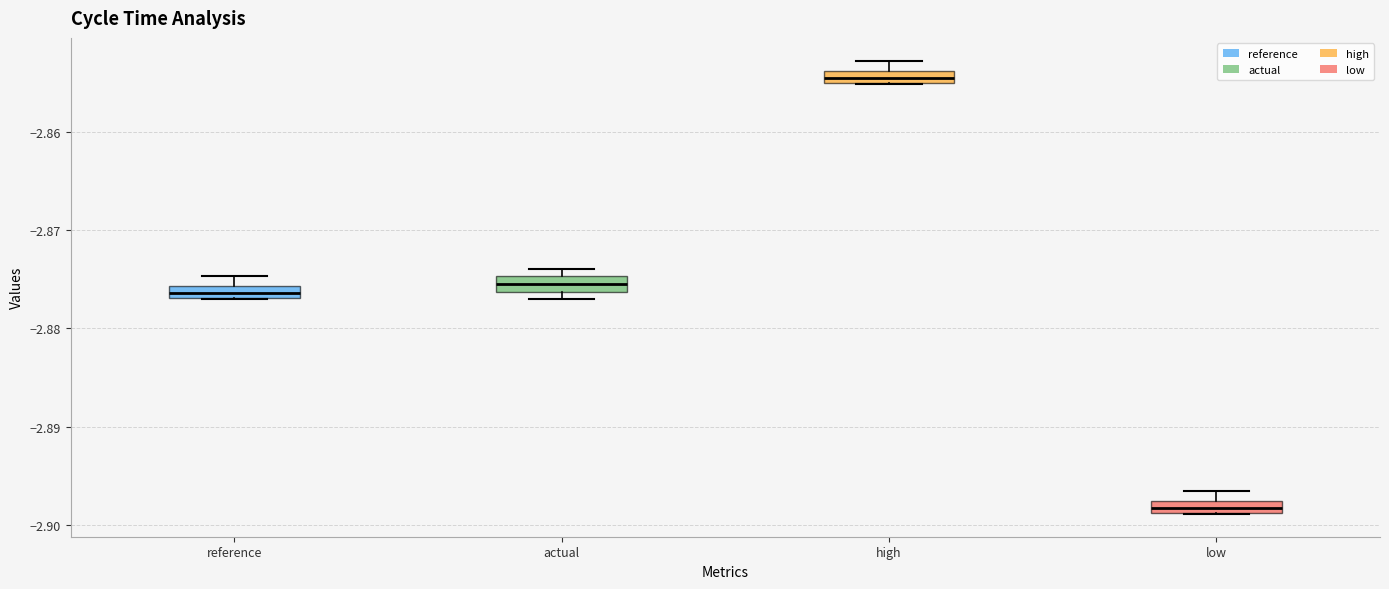

Where is the upper edge of the box for actual on the y-axis? The values are not printed on the chart, so give them approximately, as read against the axis.

-2.875